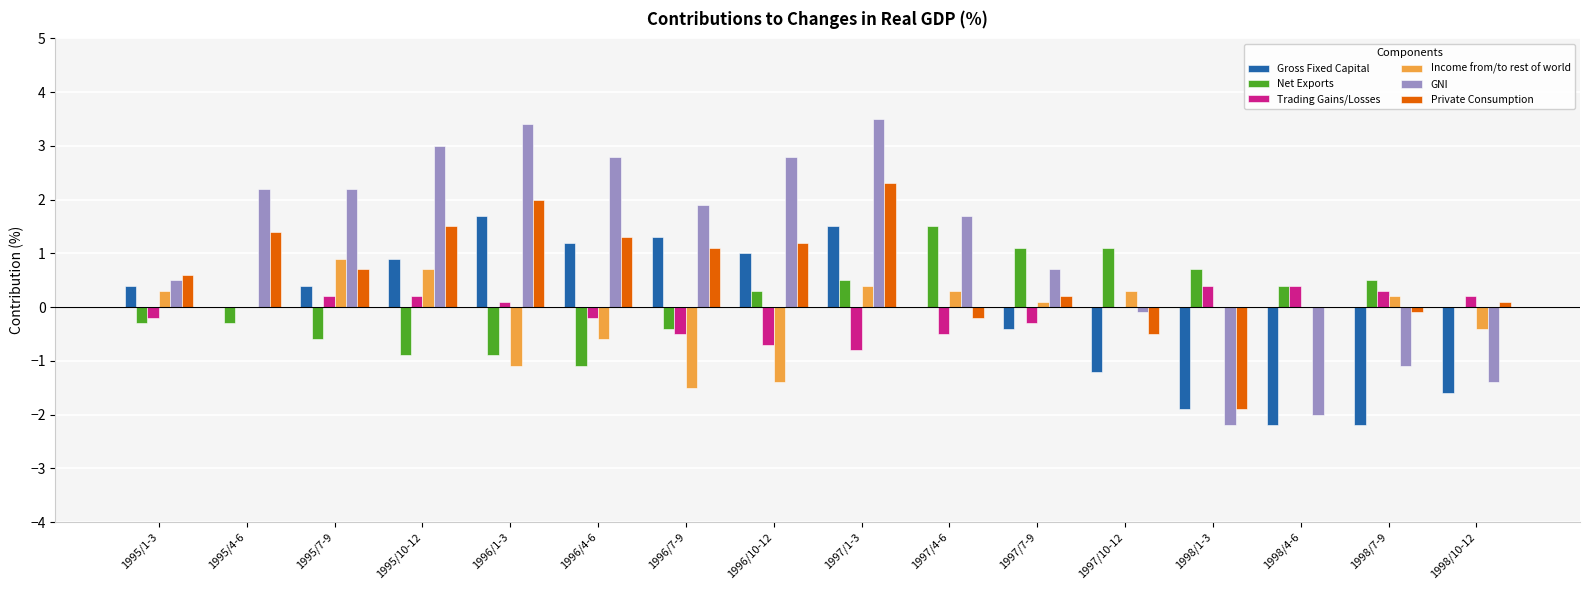

Between 1996/7-9 and 1998/7-9, which series saw the biggest shift?

Gross Fixed Capital